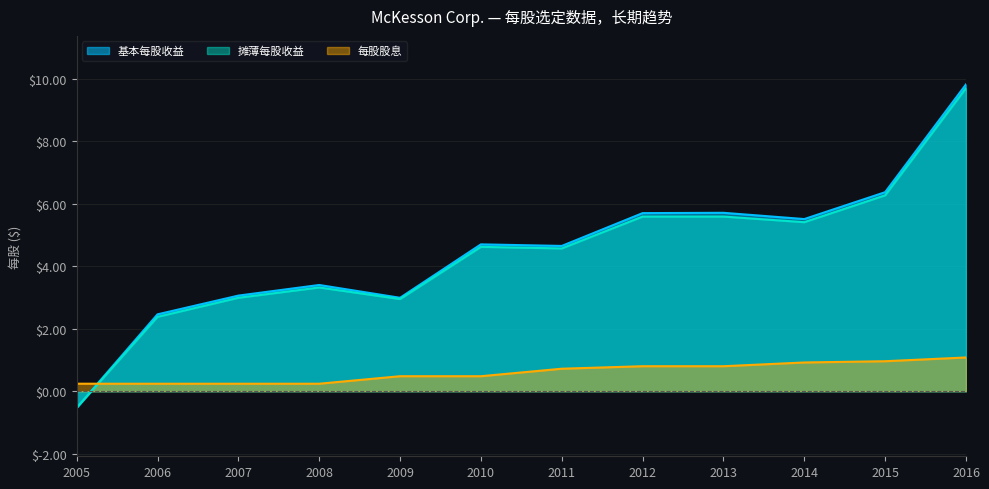

What is the difference between the maximum and second lowest values in the 摊薄每股收益 series?

7.3